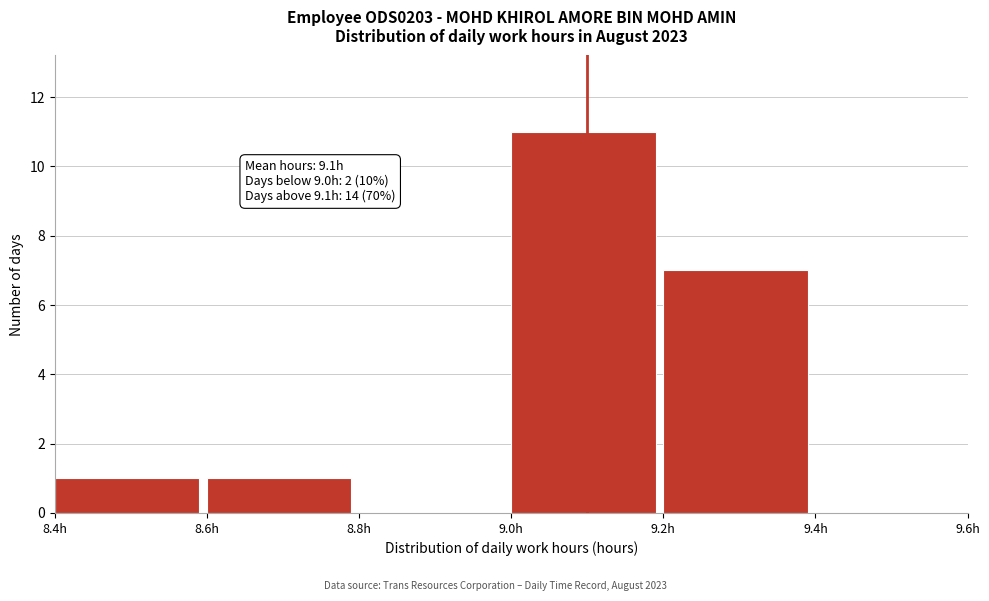

Over which range of the x-axis is the bar tallest?

9.0 to 9.2